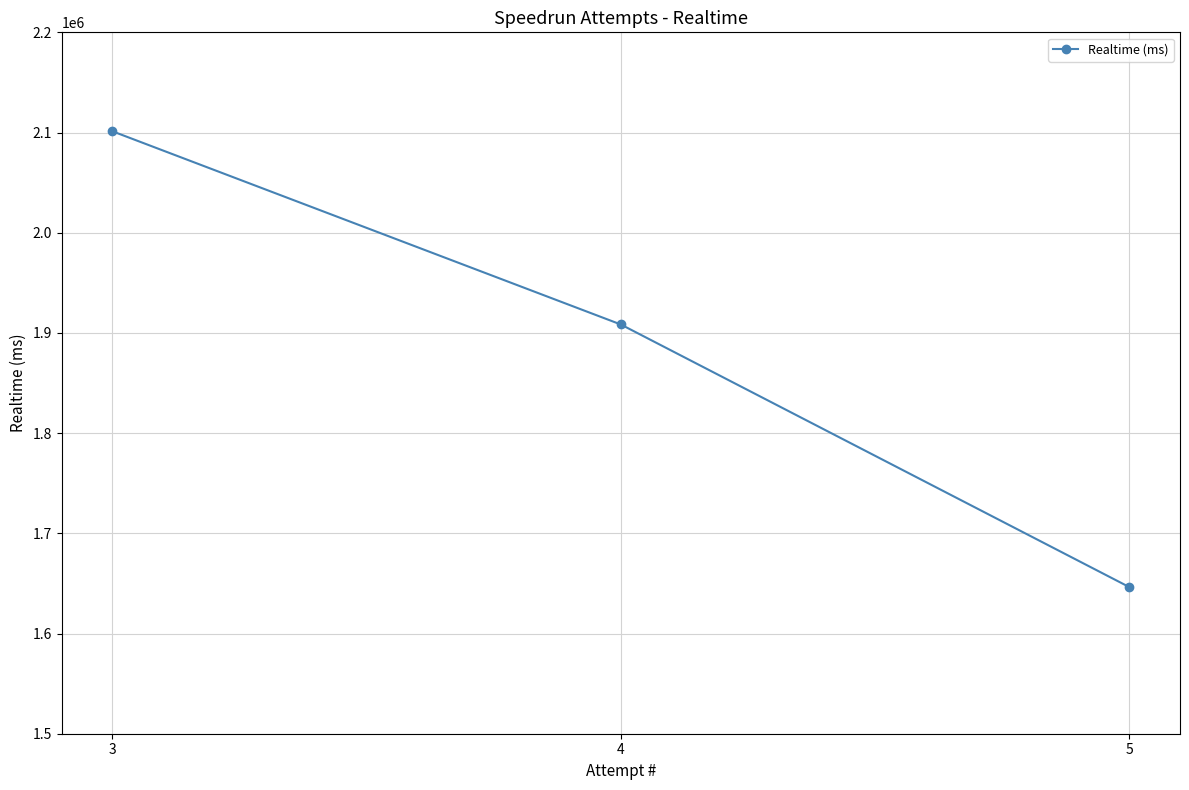

Does the chart have visible grid lines?

Yes